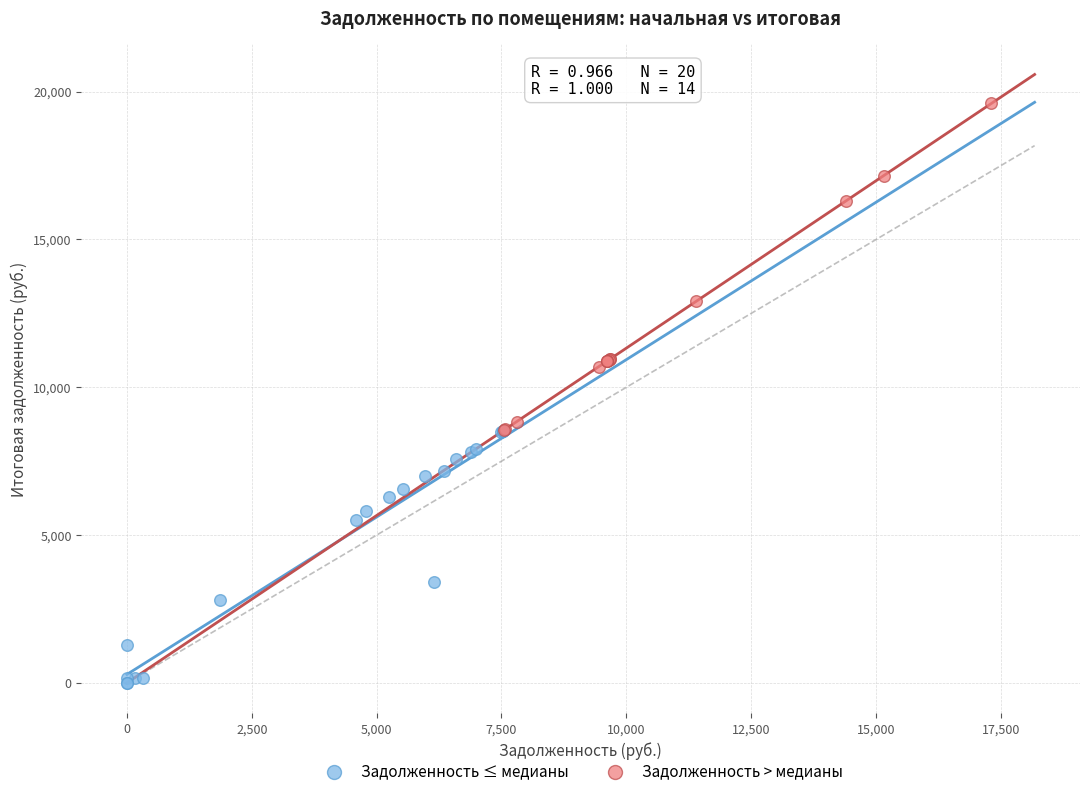

Which series reaches the maximum Y coordinate?

Задолженность > медианы